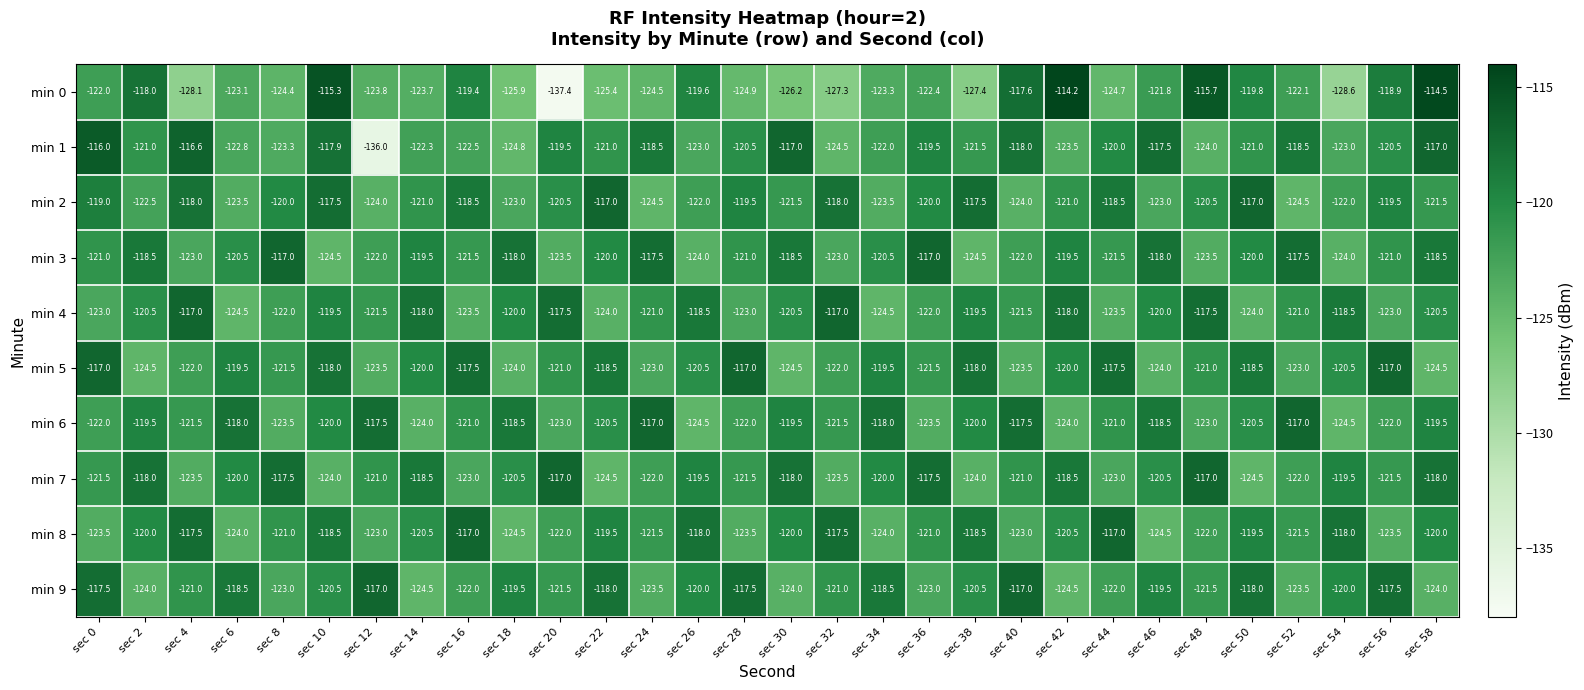

What is the maximum value shown in the chart?

-114.2